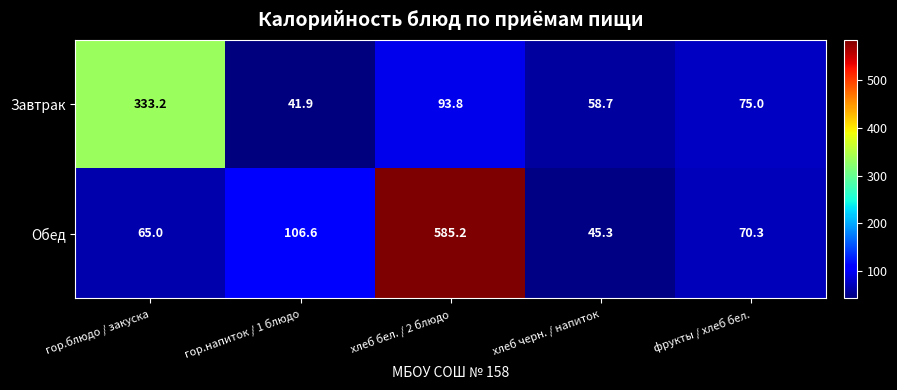

Which series has the largest total across all categories?

Обед